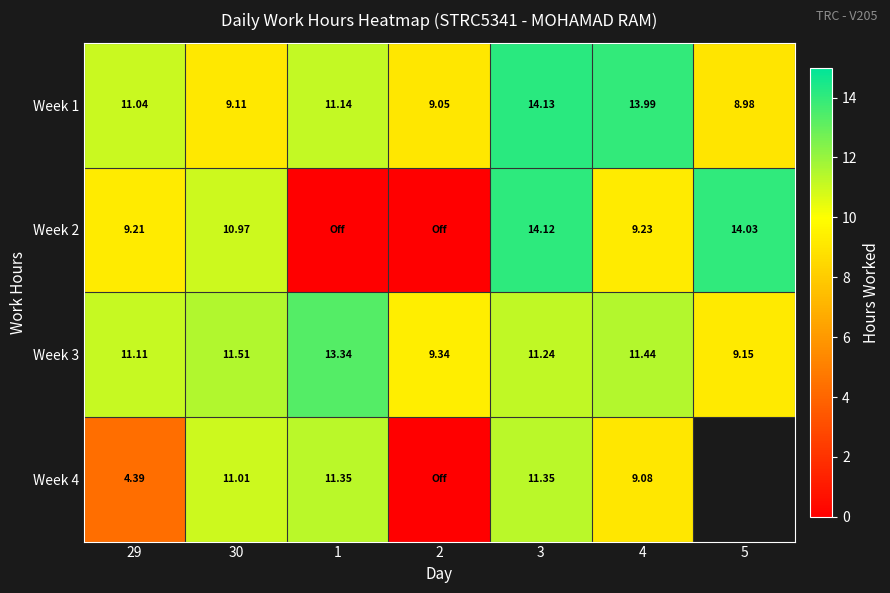

Is the value of Week 4 at 30 greater than the value of Week 3 at 2?

Yes